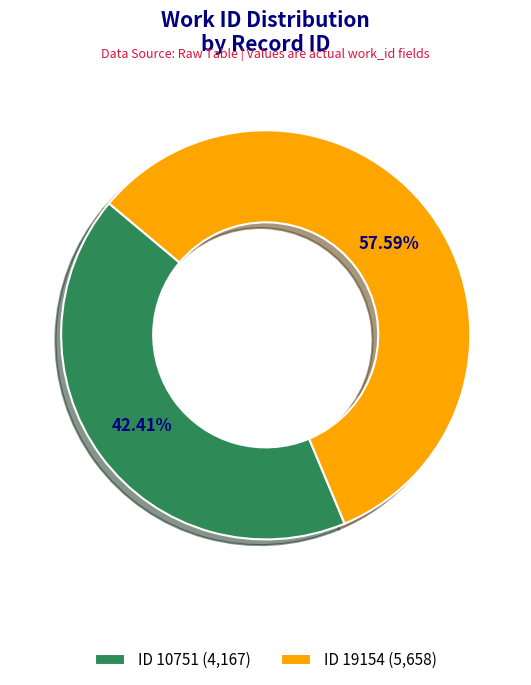

Is there a majority slice in this chart?

Yes